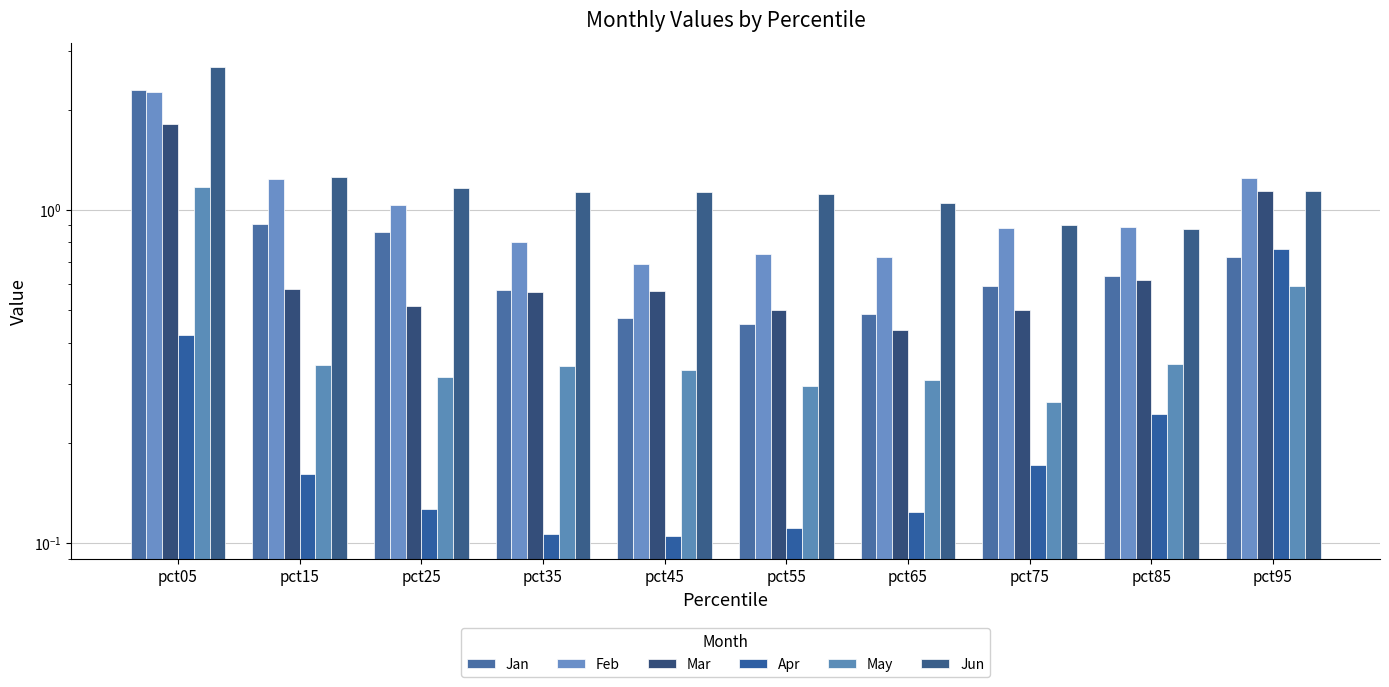

What is the minimum value for Apr?

0.1